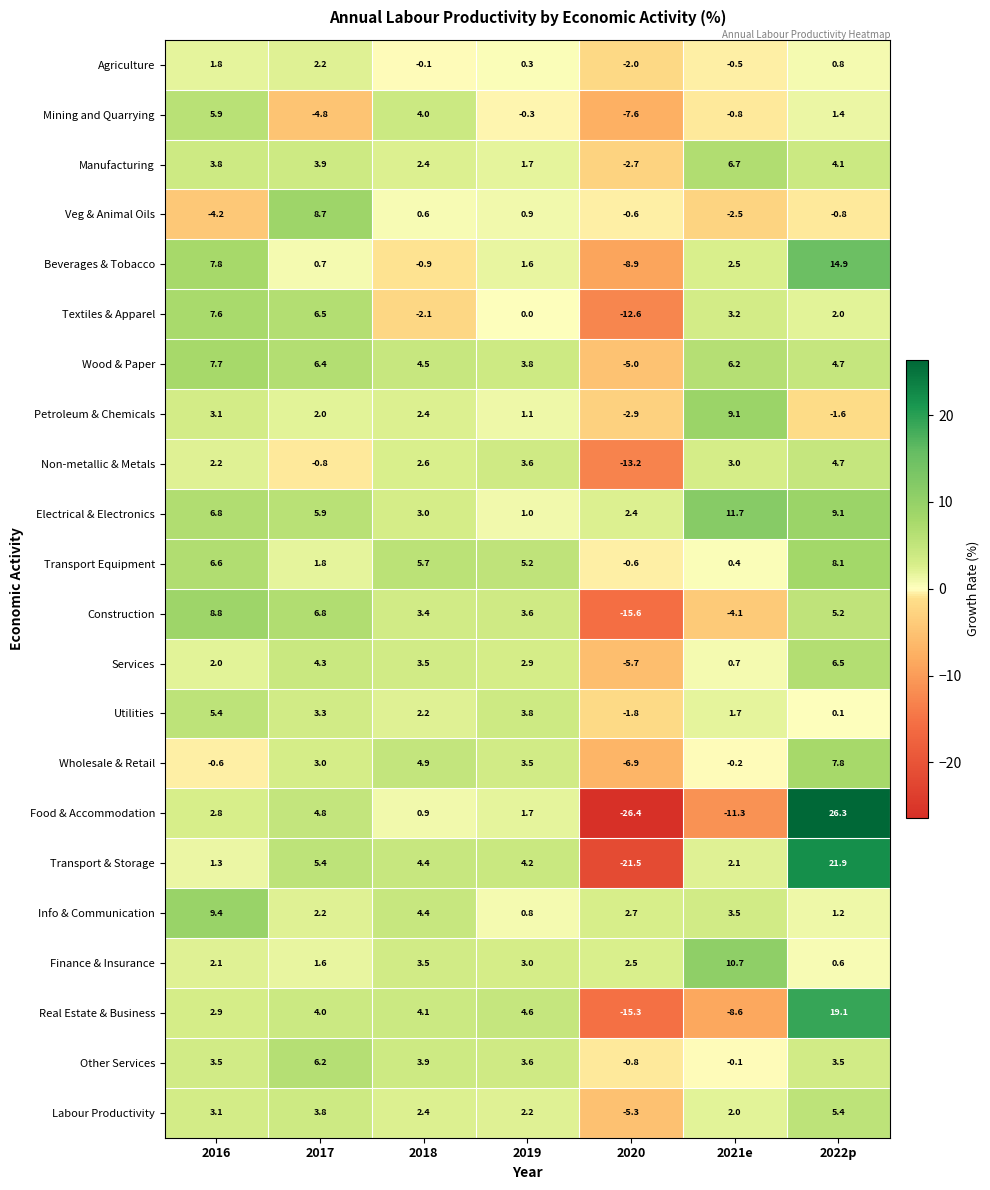

What value does the Construction series have at 2017?

6.8